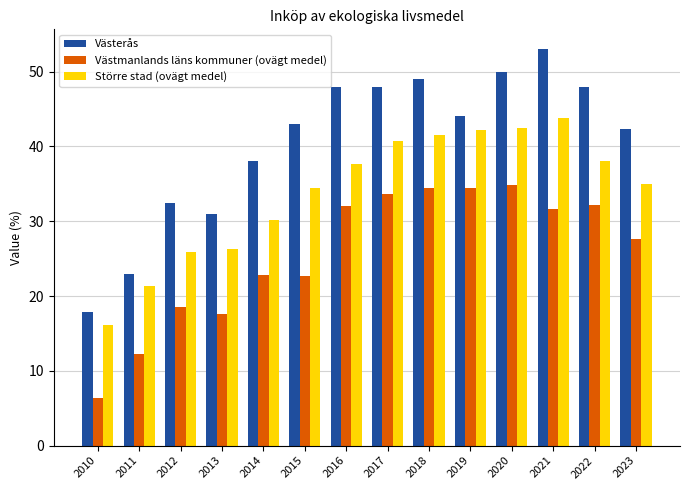

Rank the series by their average value, from highest to lowest.

Västerås, Större stad (ovägt medel), Västmanlands läns kommuner (ovägt medel)